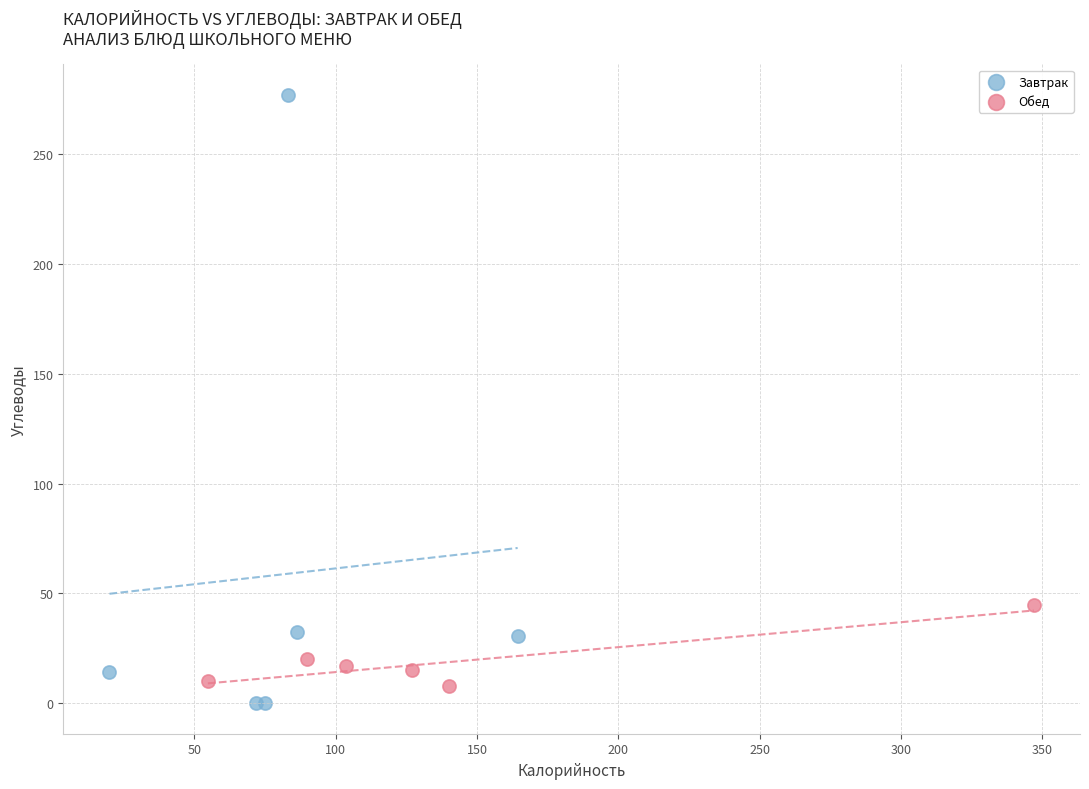

Which series has the largest Y range (max minus min)?

Завтрак